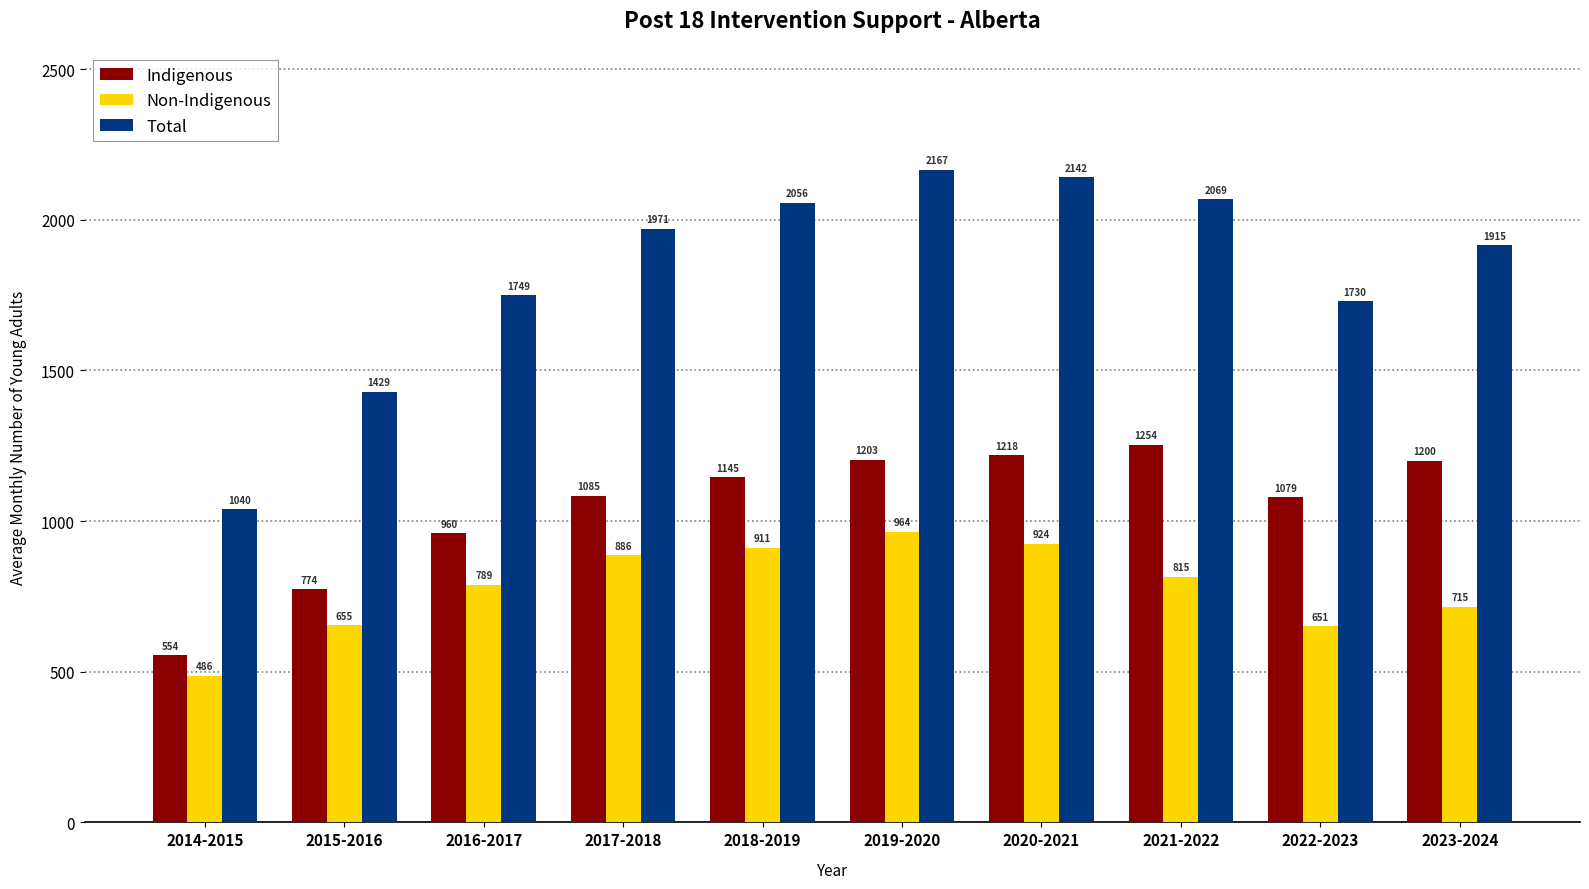

Rank the series by their average value, from lowest to highest.

Non-Indigenous, Indigenous, Total